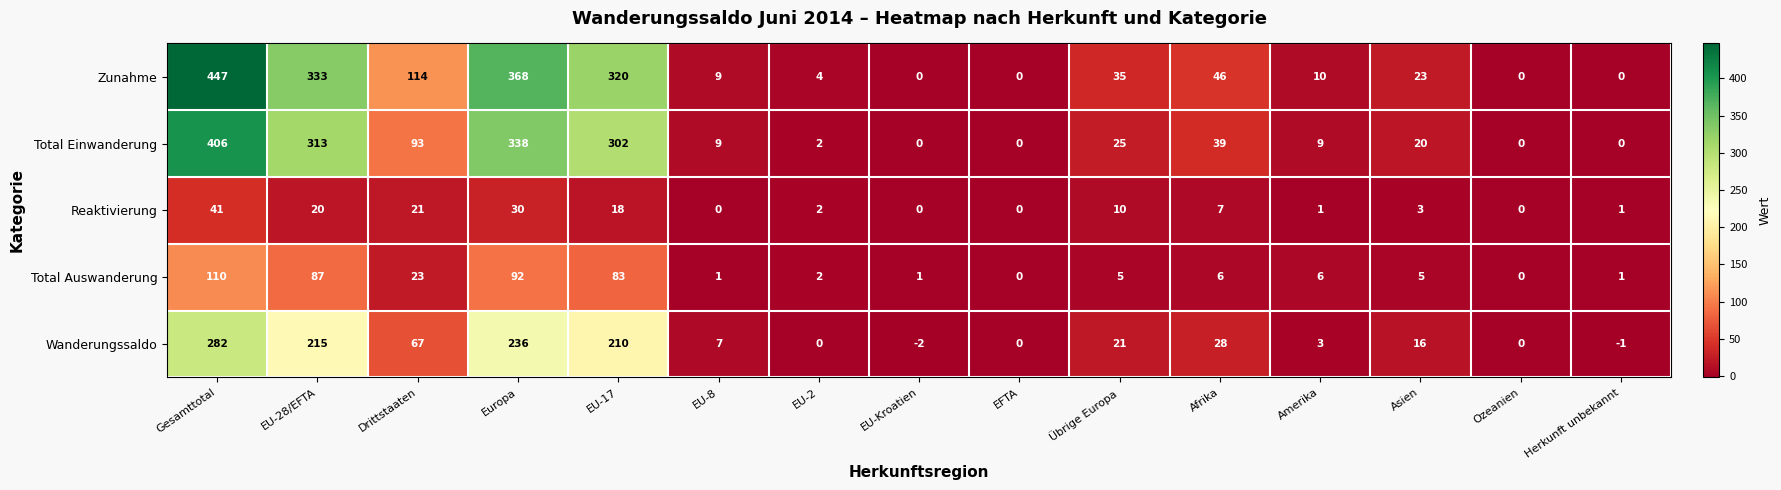

List the series in order of their peak value, lowest first.

Reaktivierung, Total Auswanderung, Wanderungssaldo, Total Einwanderung, Zunahme